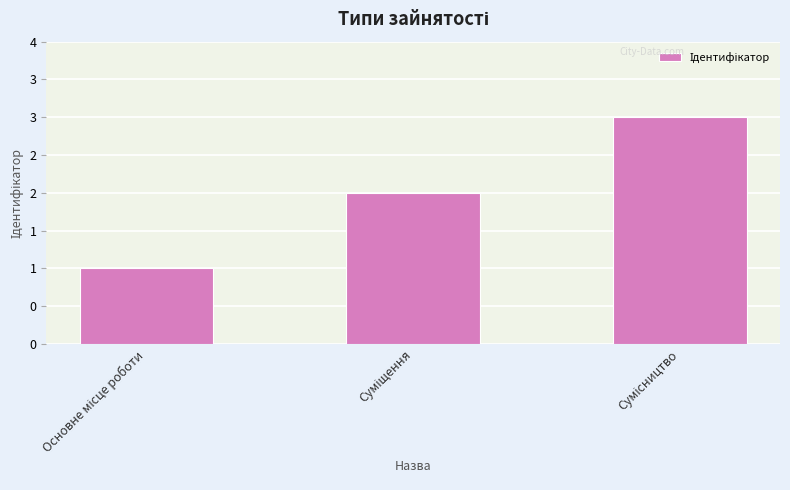

Rank the categories by value from highest to lowest.

Сумісництво, Суміщення, Основне місце роботи